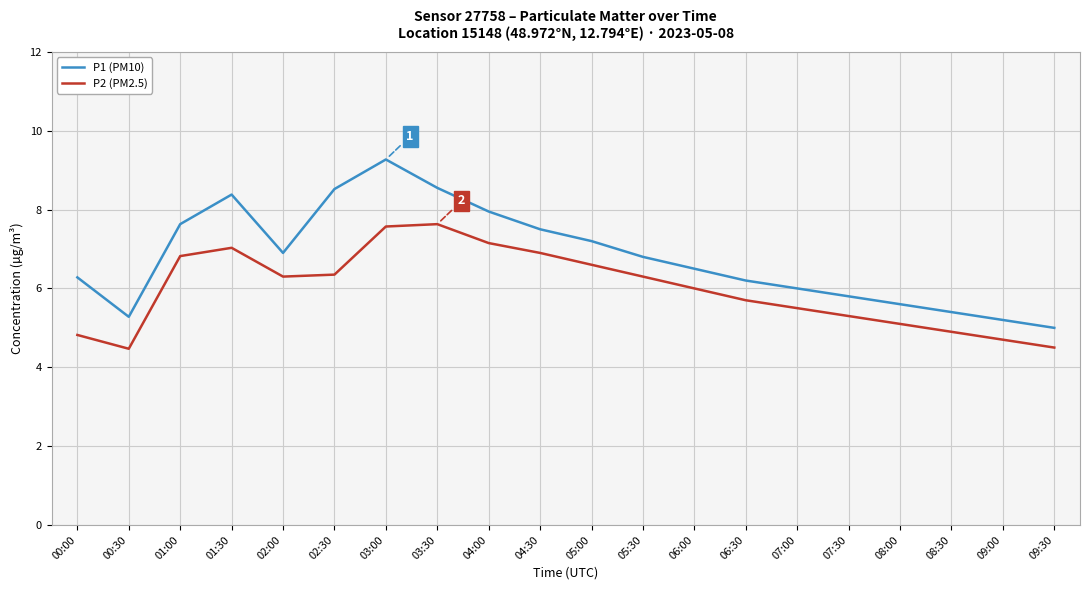

Between 00:00 and 01:00, which series saw the biggest shift?

P2 (PM2.5)